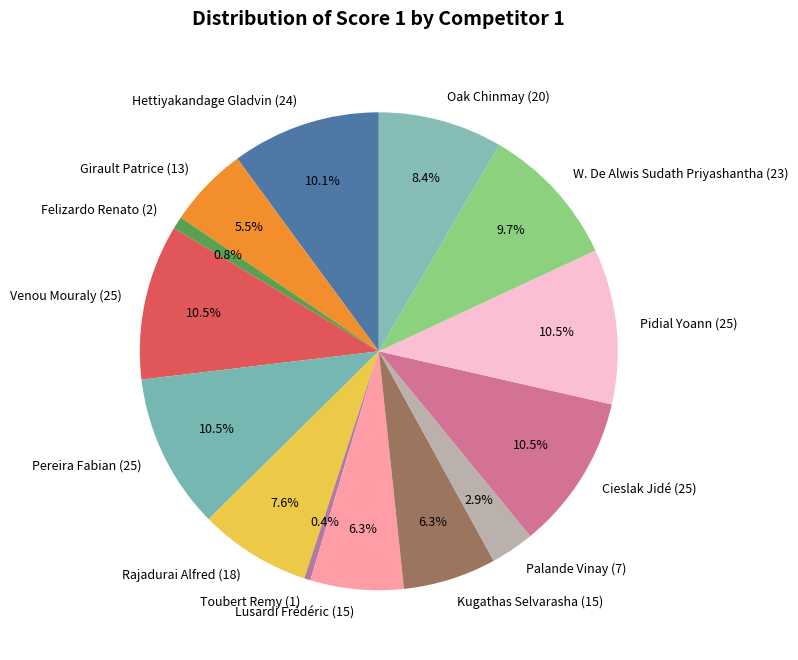

Does any single category account for the majority?

No